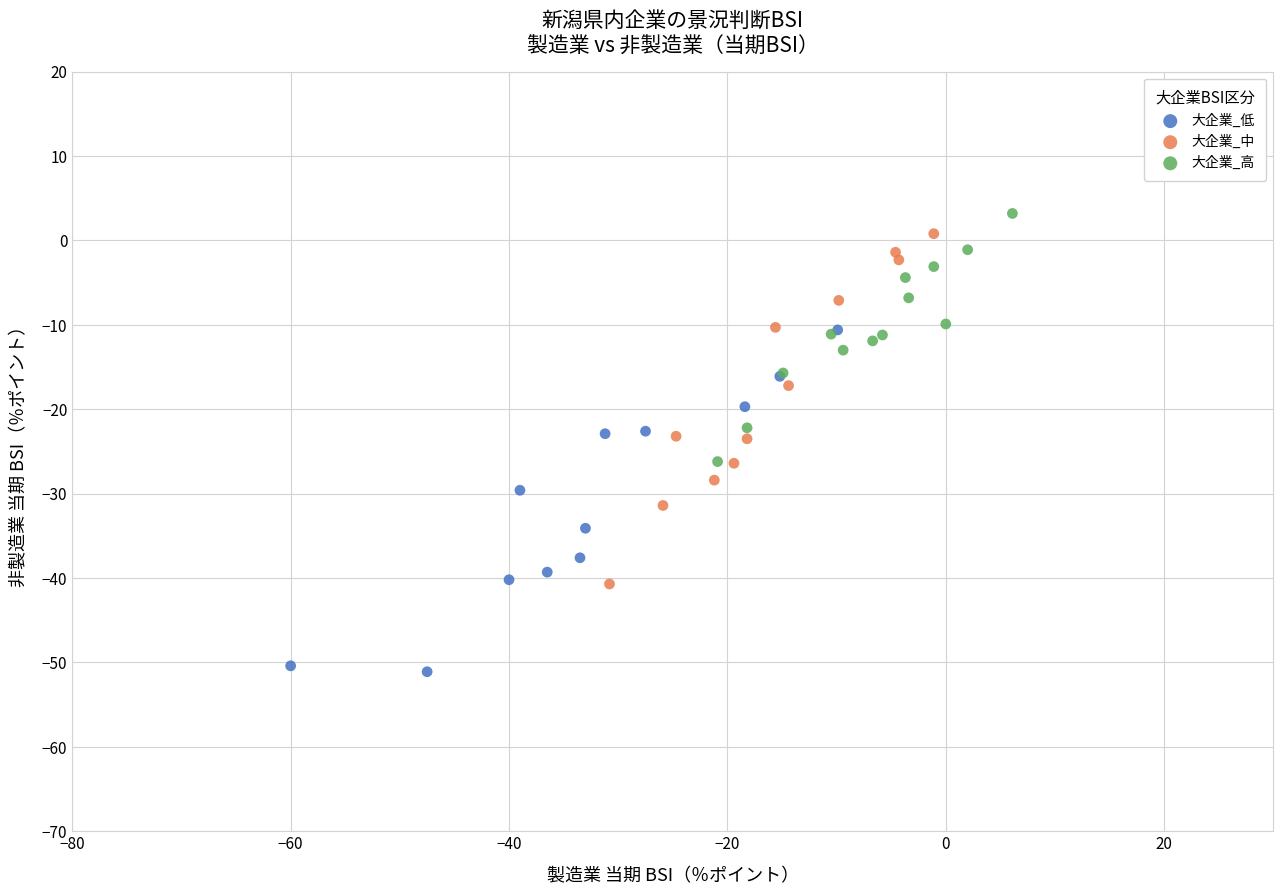

Which series contains the lowest Y value?

大企業_低